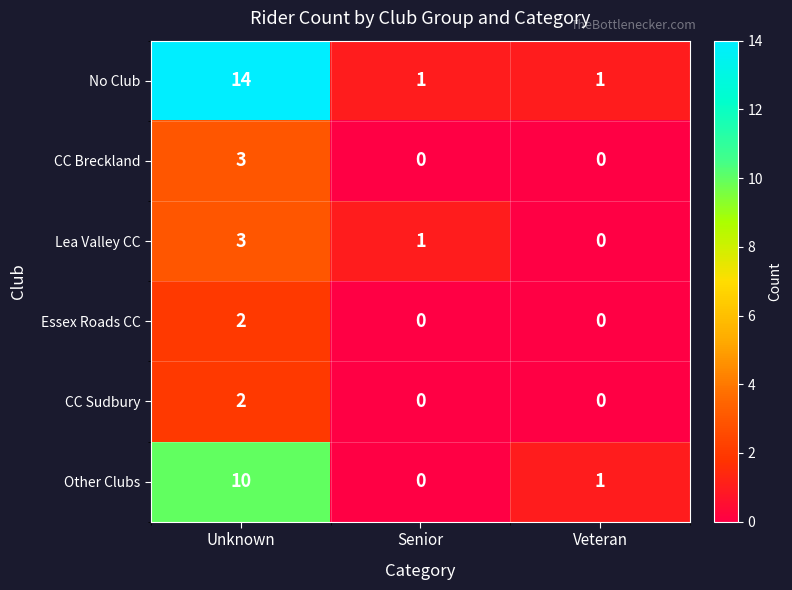

Reading right to left, transcribe all the data shown in this chart.

No Club: Veteran=1	Senior=1	Unknown=14
CC Breckland: Veteran=0	Senior=0	Unknown=3
Lea Valley CC: Veteran=0	Senior=1	Unknown=3
Essex Roads CC: Veteran=0	Senior=0	Unknown=2
CC Sudbury: Veteran=0	Senior=0	Unknown=2
Other Clubs: Veteran=1	Senior=0	Unknown=10